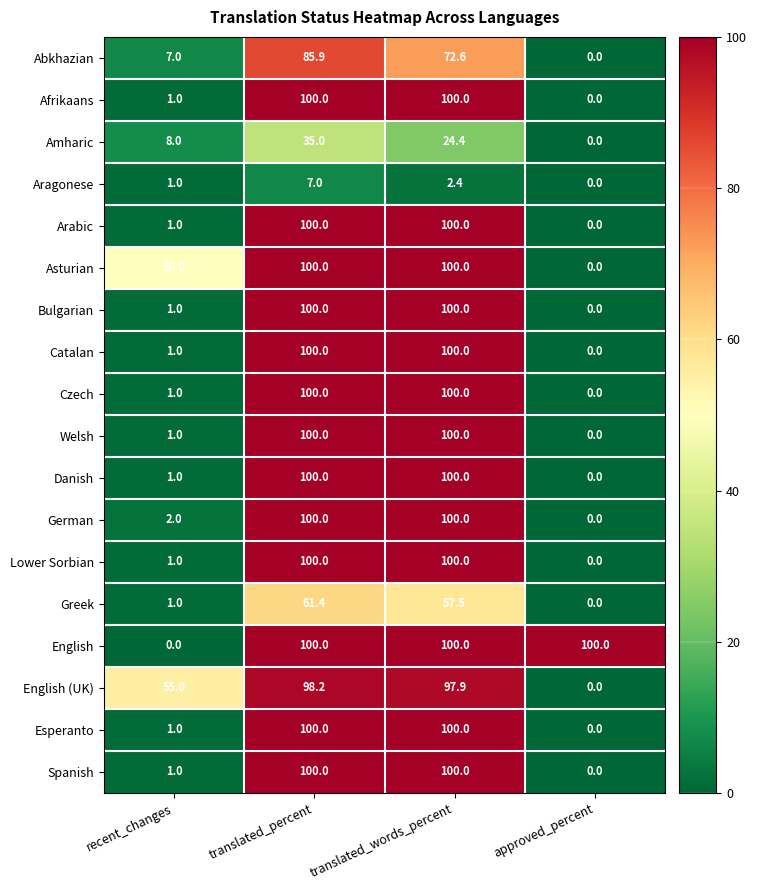

What is the spread (max minus min) of values at approved_percent?

100.0